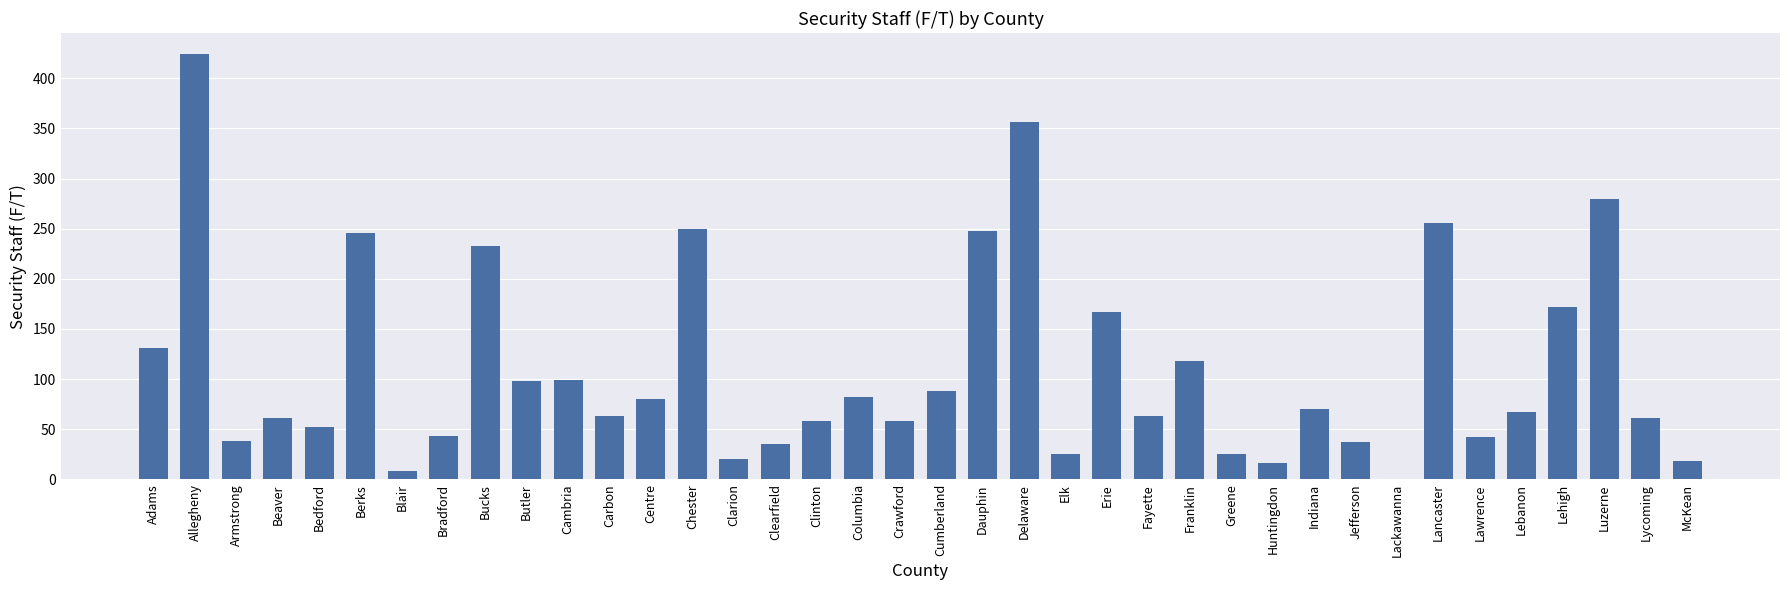

What is the ratio of the value at Adams to the value at Elk?

5.2